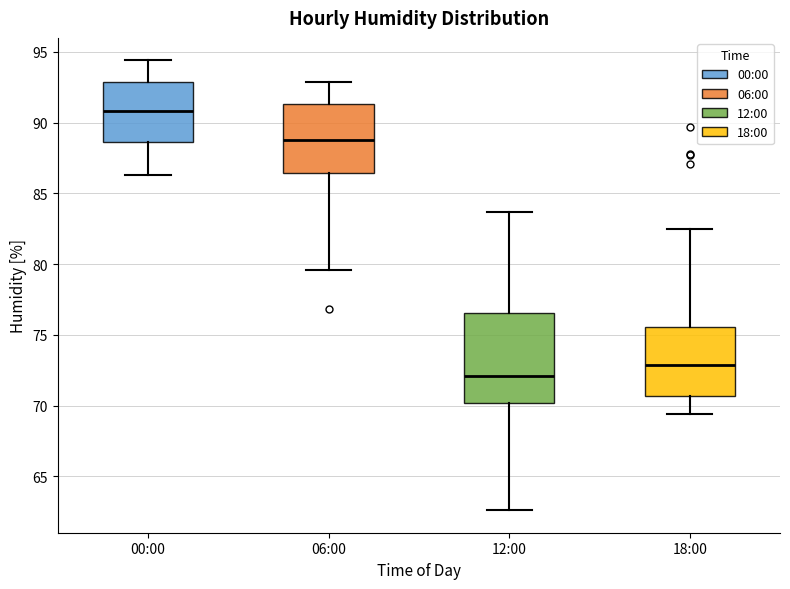

Comparing the boxes themselves (not the whiskers), which one is the tallest?

12:00